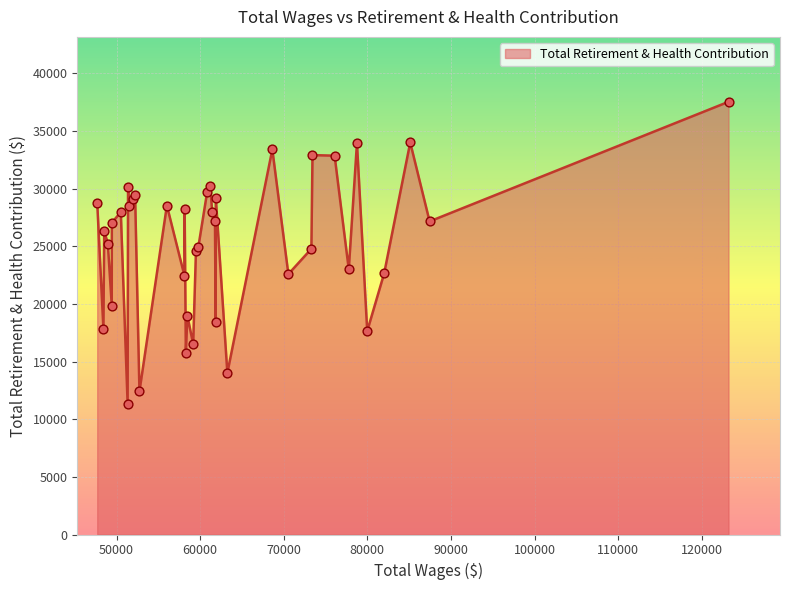

What is the smallest value displayed?

11334